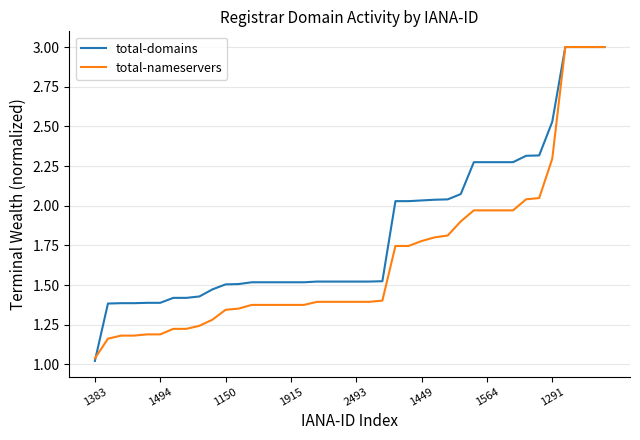

What is the greatest value displayed?

3.0